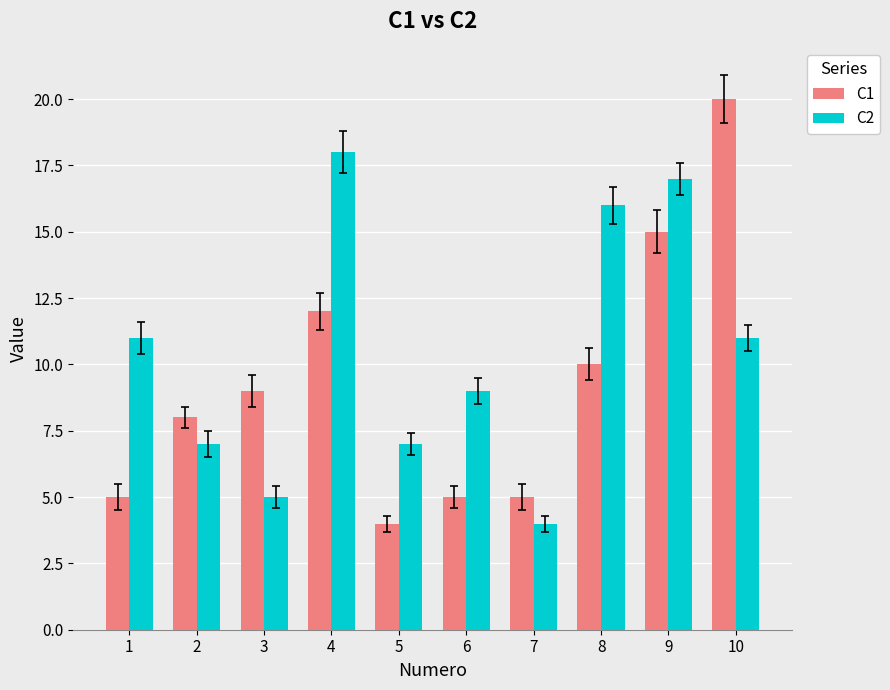

Rank the series by their average value, from highest to lowest.

C2, C1